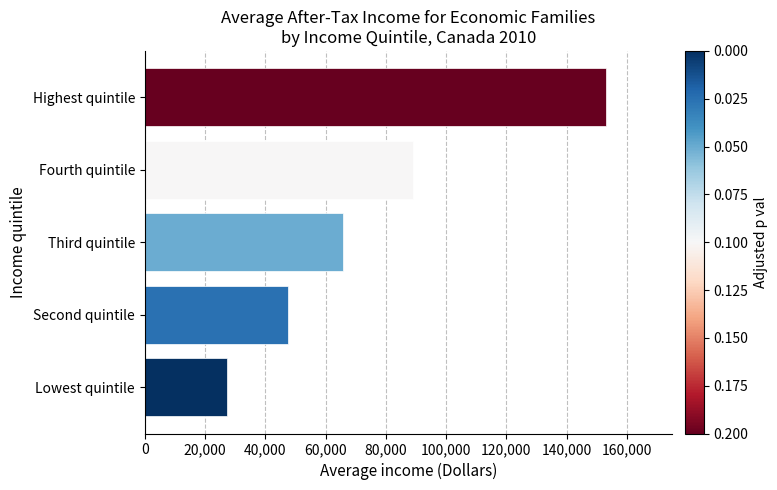

How many bars are there in total?

5